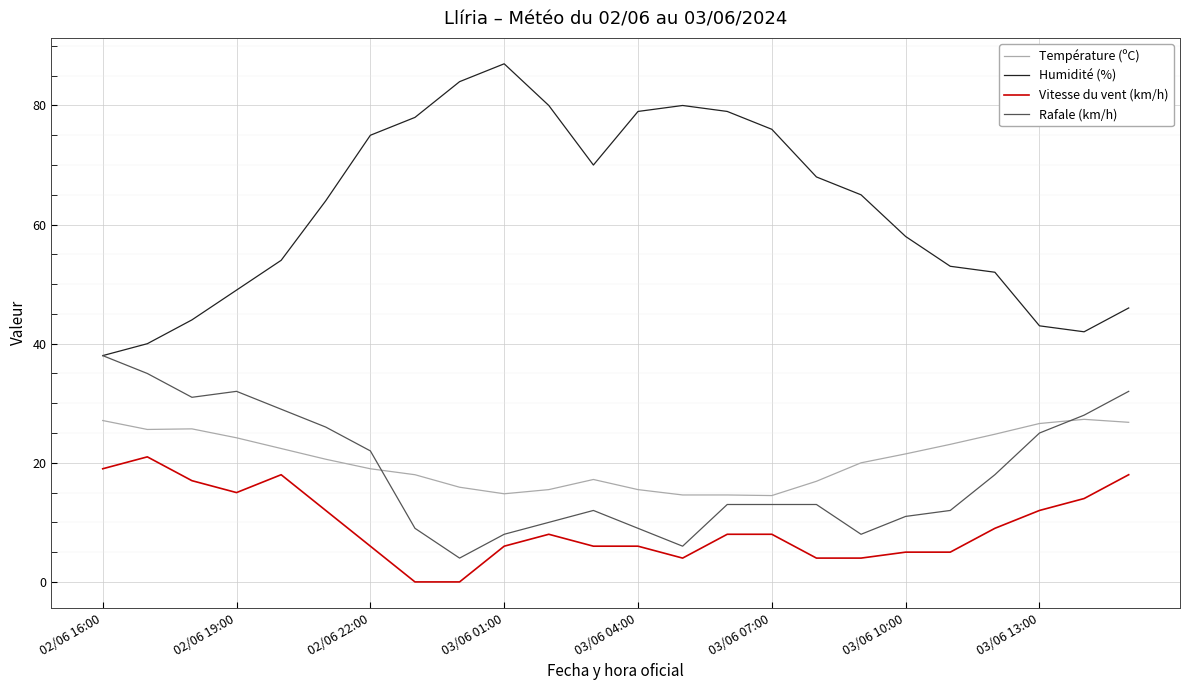

Rank the series by their maximum value, from lowest to highest.

Vitesse du vent (km/h), Température (ºC), Rafale (km/h), Humidité (%)